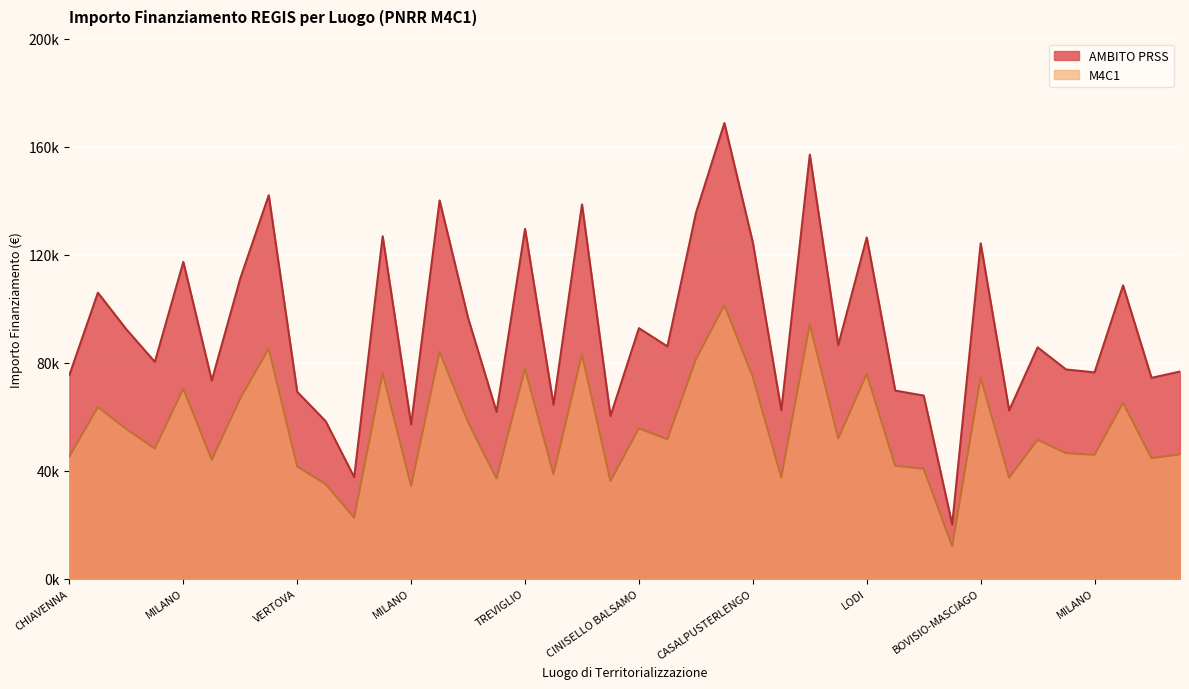

The value of AMBITO PRSS at LUMEZZANE is 123781.4. True or false?

False